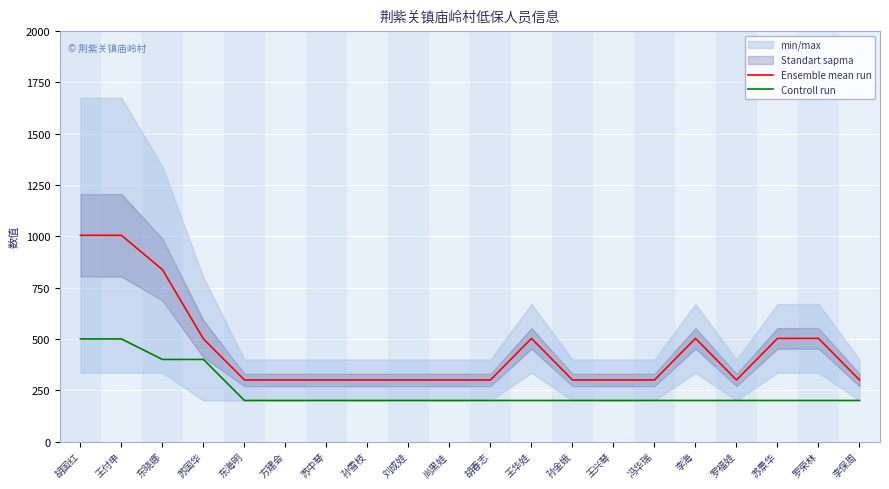

Read the Ensemble mean run value at 李保周.

300.0